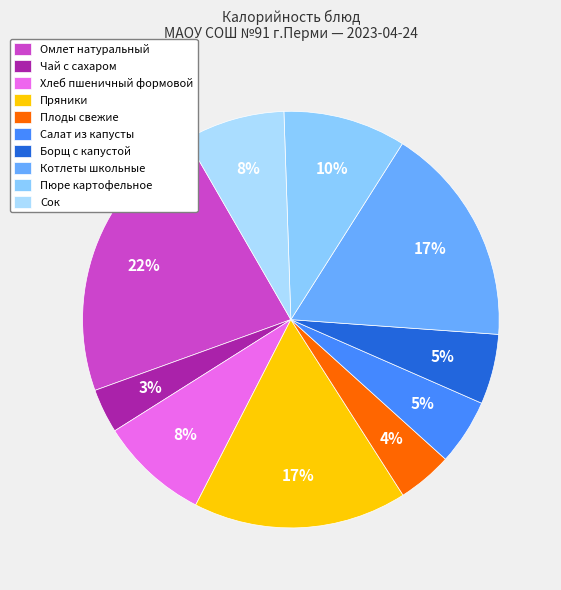

To the nearest percent, what is the difference between the Омлет натуральный and Сок slice percentages?

14%